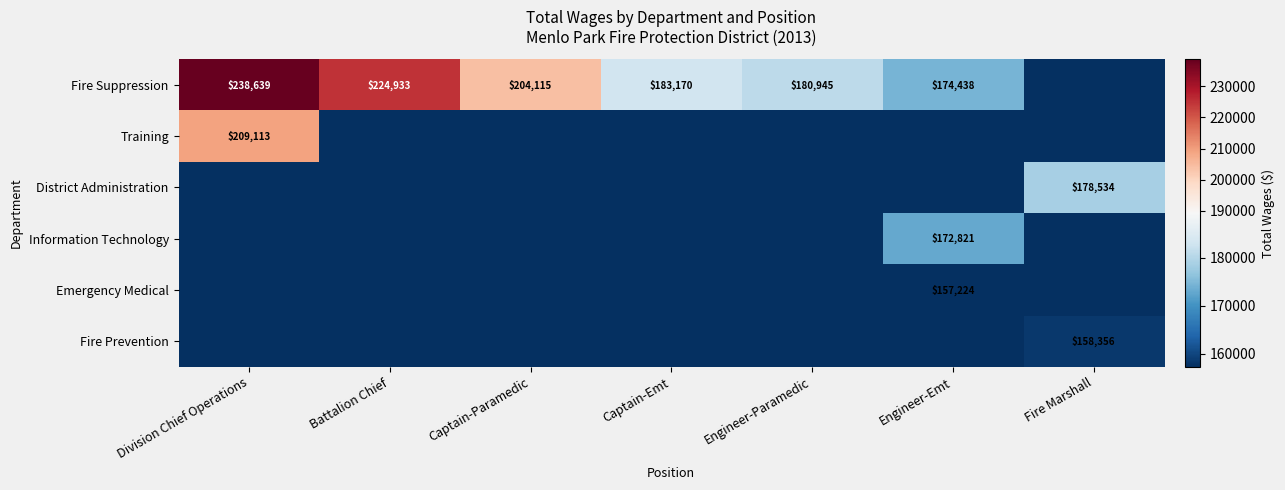

True or false: Fire Suppression has a value of 174438 at Engineer-Emt.

True